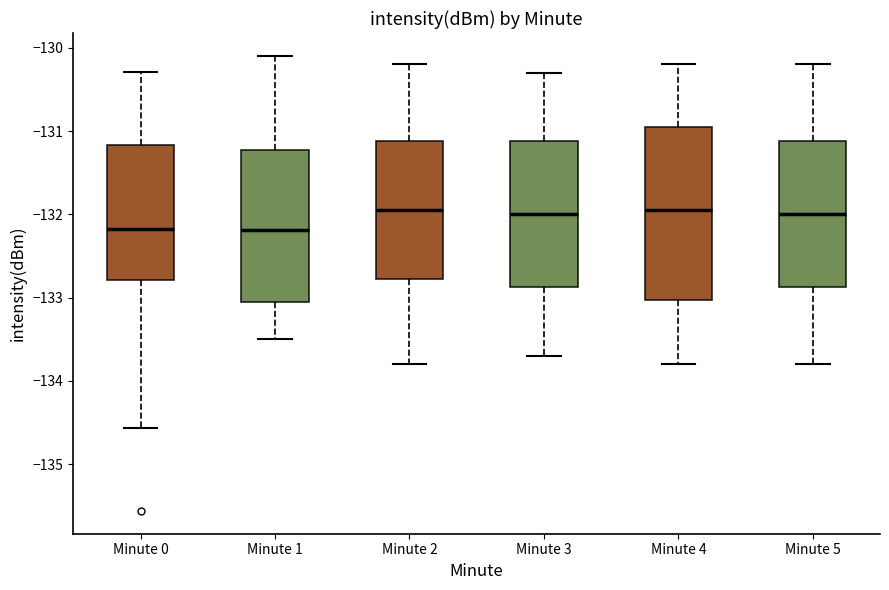

Which box is the tallest, from its lower edge to its upper edge?

Minute 4